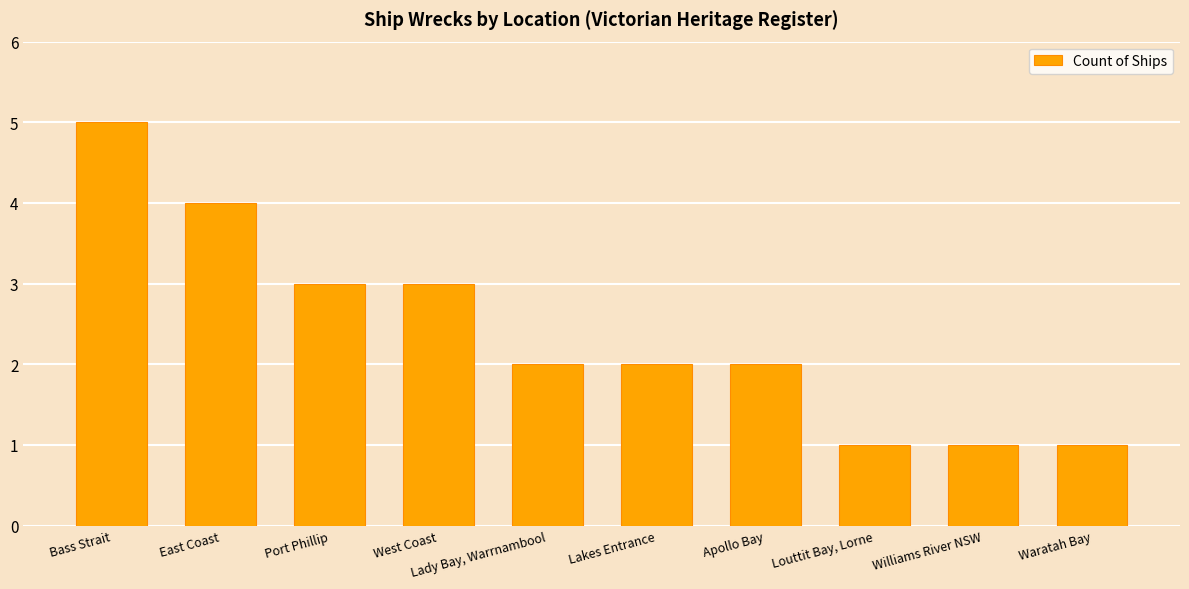

The value at Apollo Bay is 3. True or false?

False